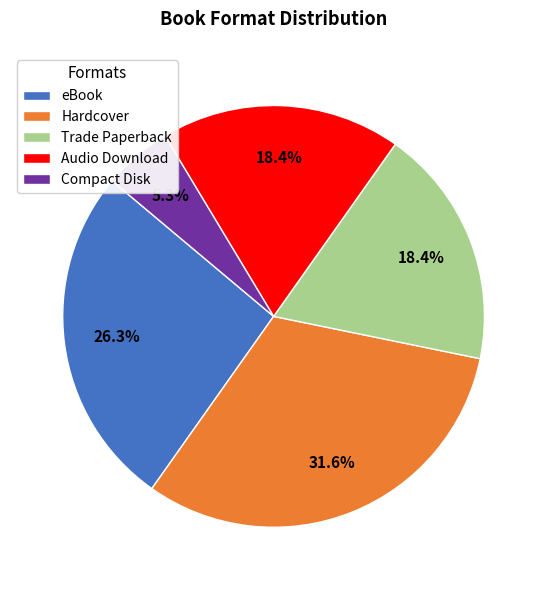

To the nearest percent, what is the combined percentage of Audio Download and eBook?

45%